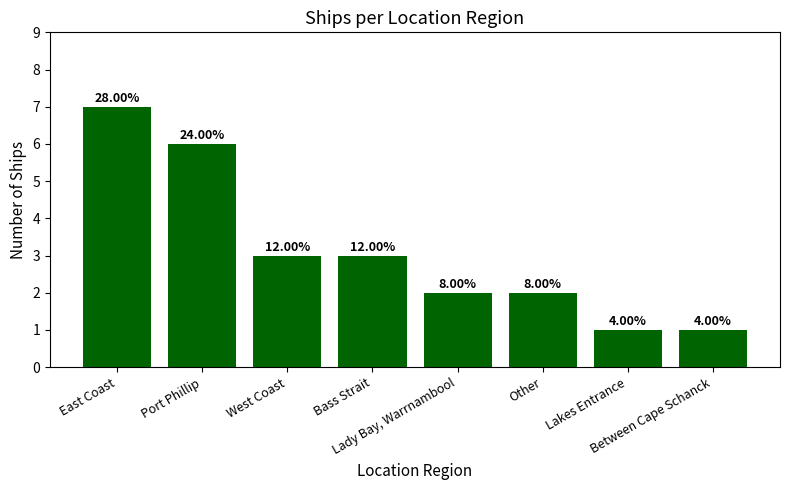

What is the greatest value displayed?

7